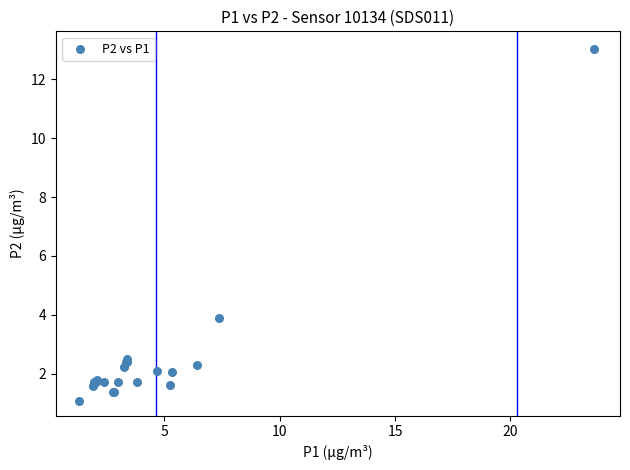

What Y value in the scatter plot is closest to 7?

3.9